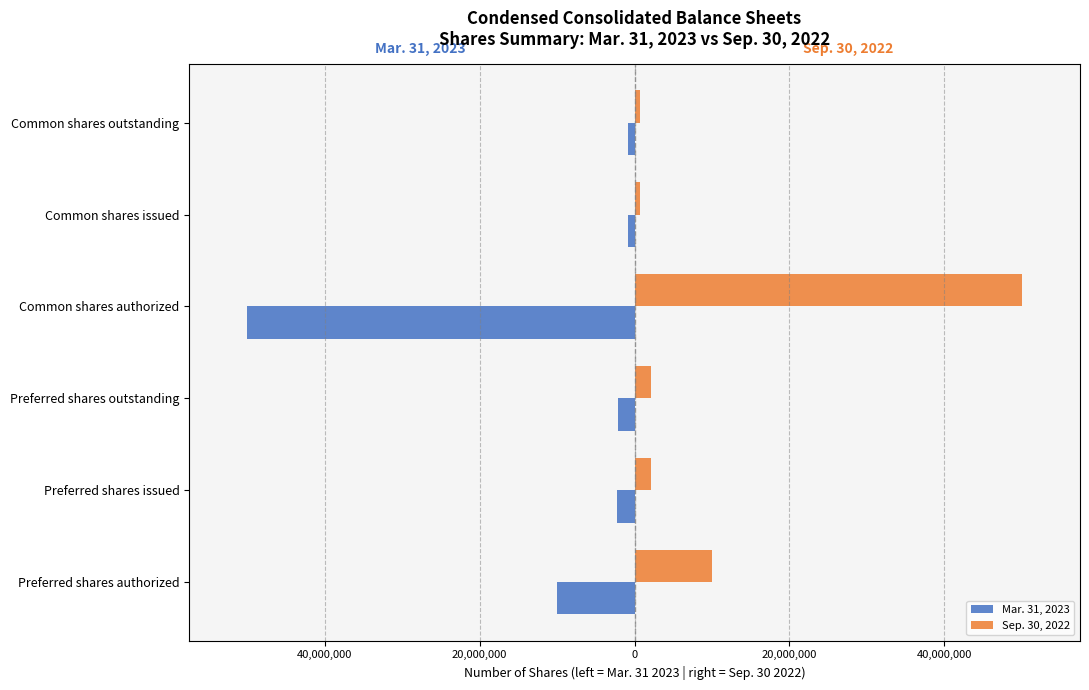

What are all the series names shown in the legend?

Mar. 31, 2023, Sep. 30, 2022